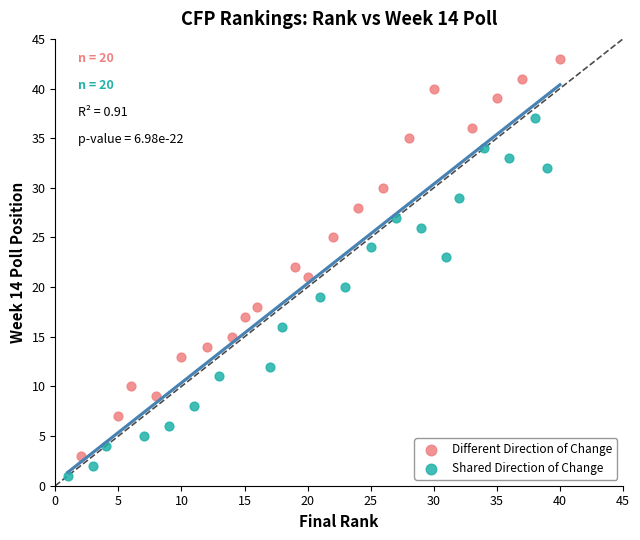

Which series contains the lowest Y value?

Shared Direction of Change